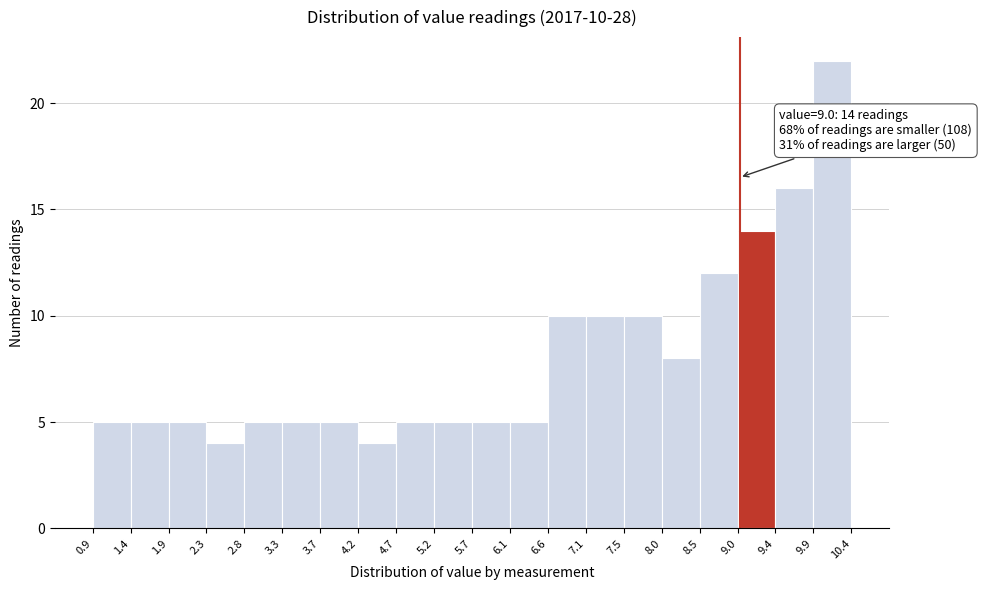

Over which range of the x-axis is the bar tallest?

9.9 to 10.4